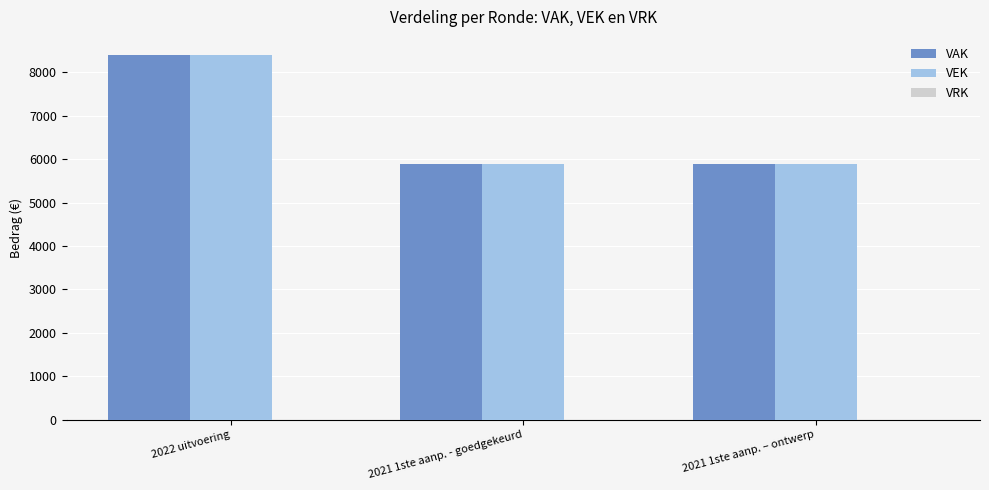

What is the sum of all VEK values?

20200